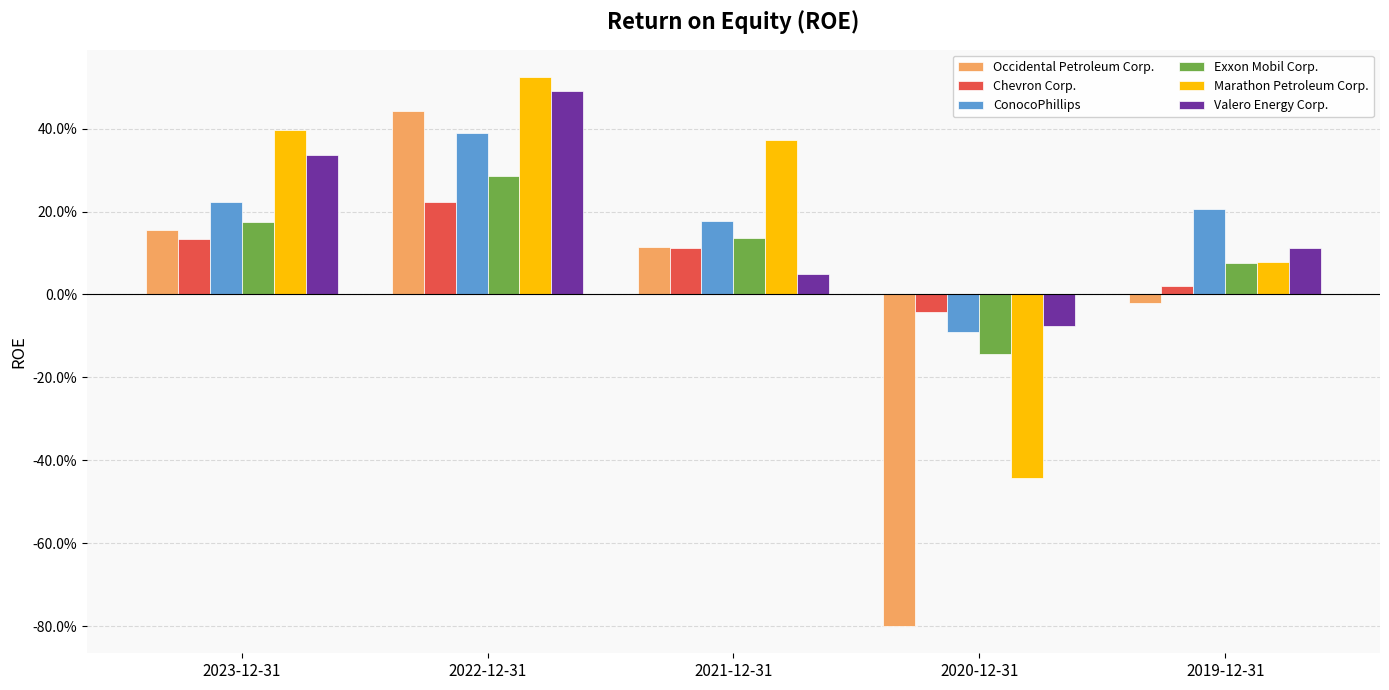

Where does the Valero Energy Corp. series first go above 0?

2023-12-31